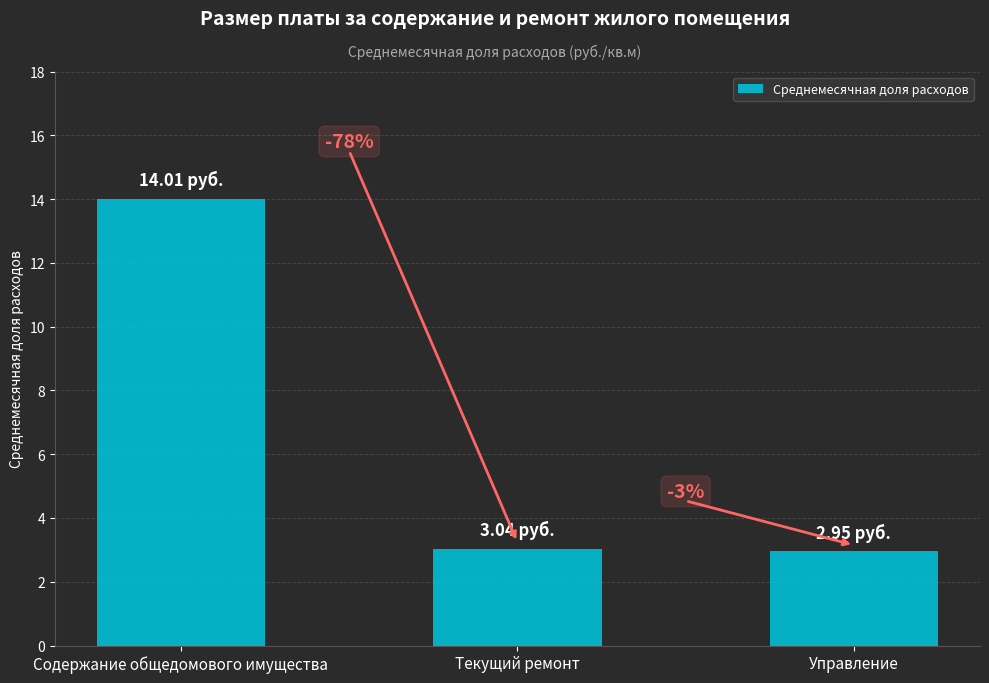

What value does the data have at Текущий ремонт?

3.0